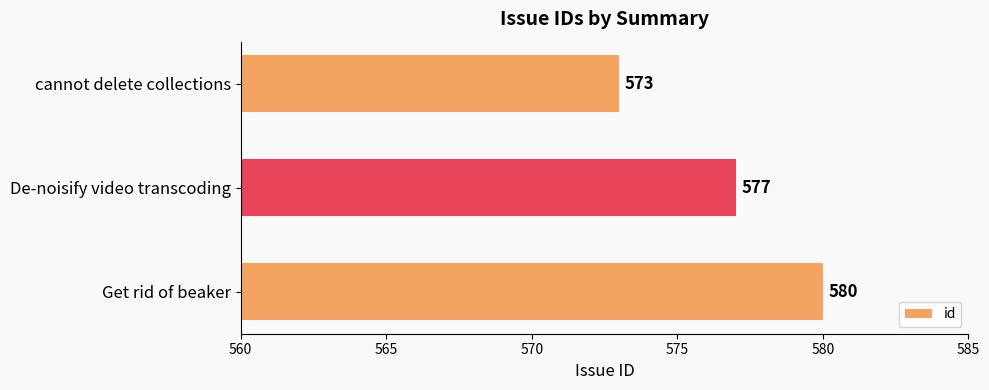

What is the sum of all values?

1730